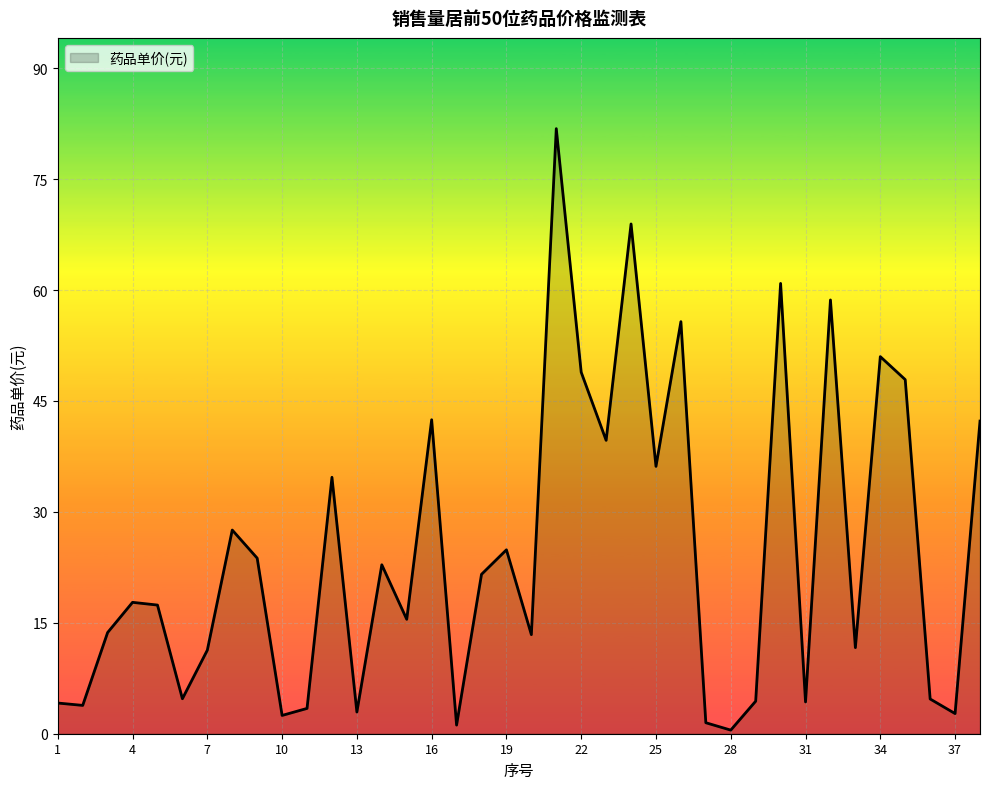

What is the difference between the maximum and minimum values?

81.5